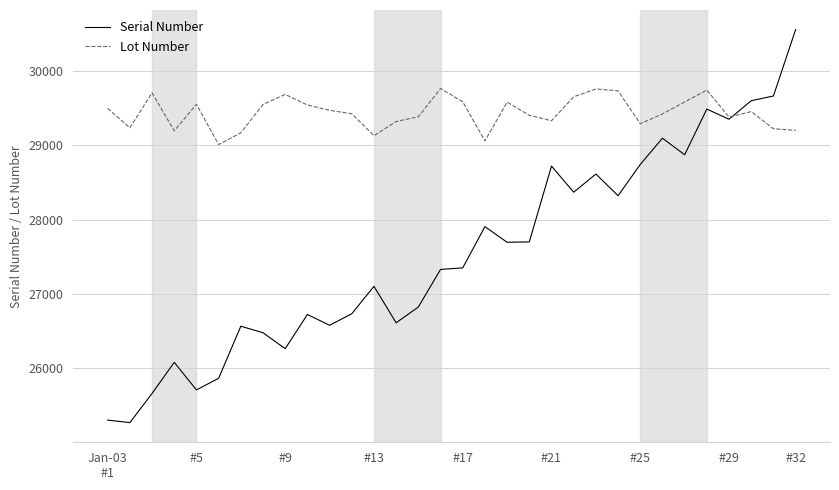

Rank the series by their average value, from lowest to highest.

Serial Number, Lot Number